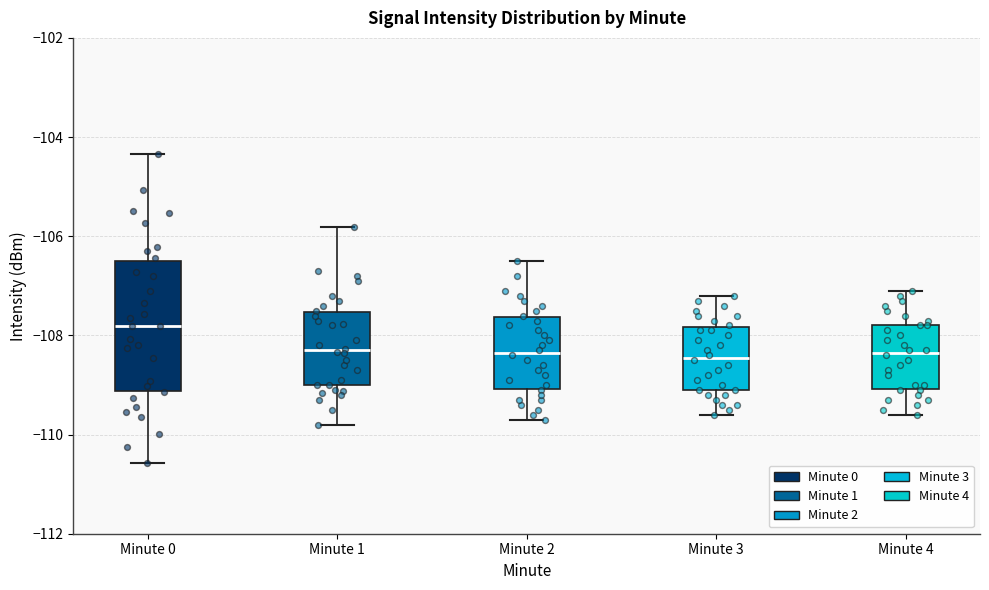

Reading left to right, transcribe this box plot: for each box, give where its median line is, the range the box spans, and where its two whiskers end, as read against the y-axis. The values are not printed on the chart, so give them approximately, as read against the axis.

Minute 0: median -107.8, box -109.2 to -106.6, whiskers -110.6 to -104.4
Minute 1: median -108.4, box -109.0 to -107.6, whiskers -109.8 to -105.8
Minute 2: median -108.4, box -109.0 to -107.6, whiskers -109.6 to -106.4
Minute 3: median -108.4, box -109.0 to -107.8, whiskers -109.6 to -107.2
Minute 4: median -108.4, box -109.0 to -107.8, whiskers -109.6 to -107.0